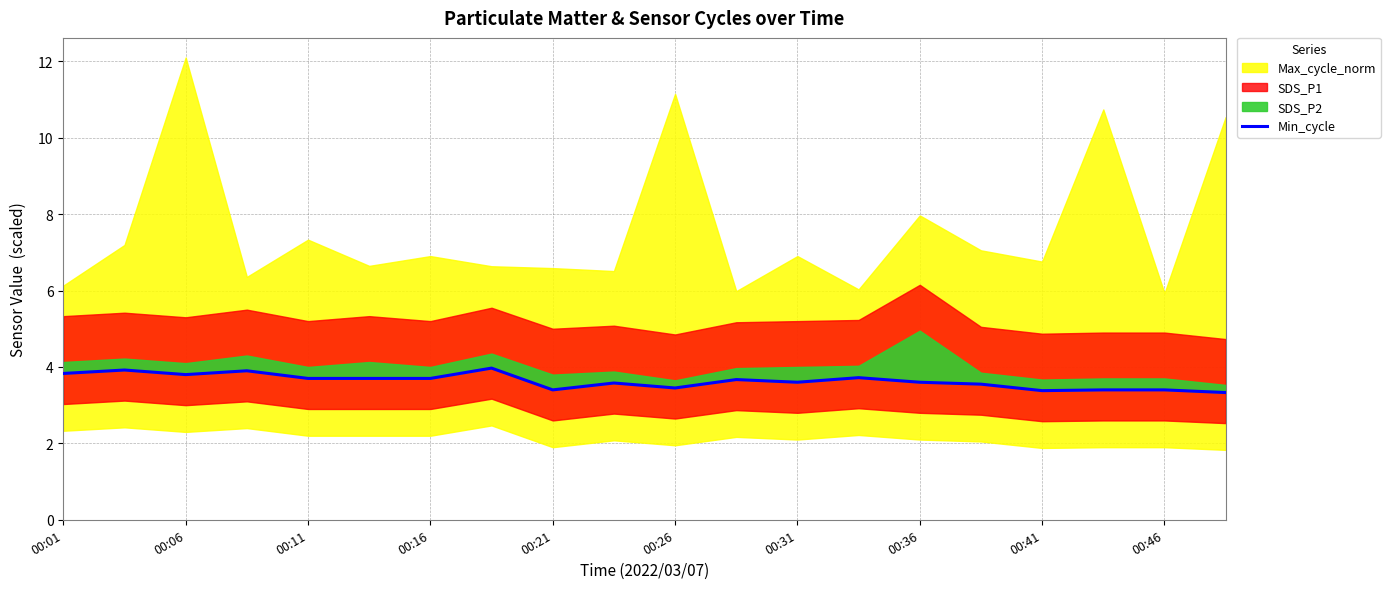

What is the value of the 19th point from the left?

3.4